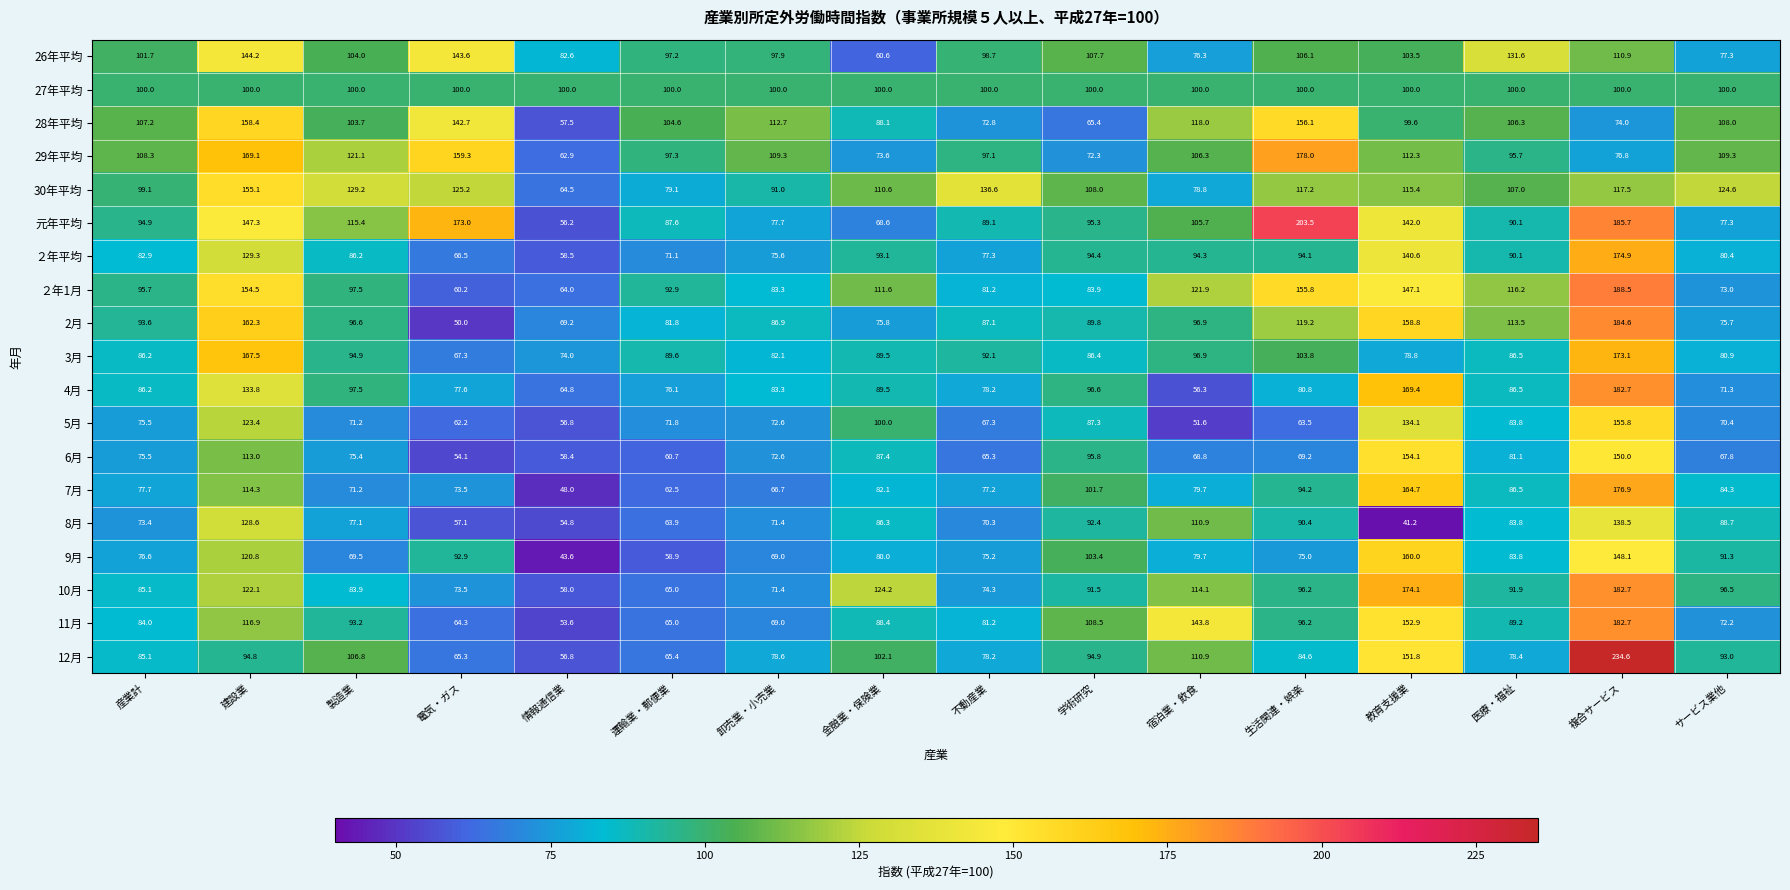

Which series has the largest range (max minus min)?

12月